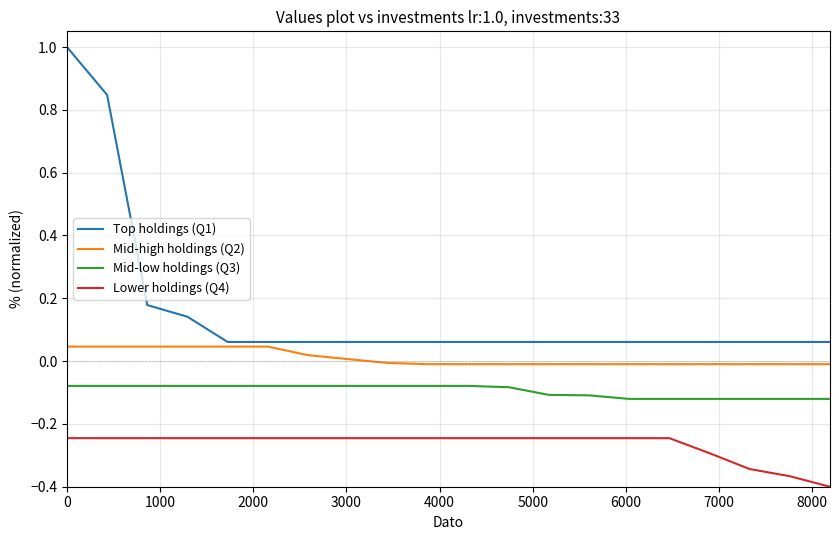

List the series in order of their peak value, lowest first.

Lower holdings (Q4), Mid-low holdings (Q3), Mid-high holdings (Q2), Top holdings (Q1)